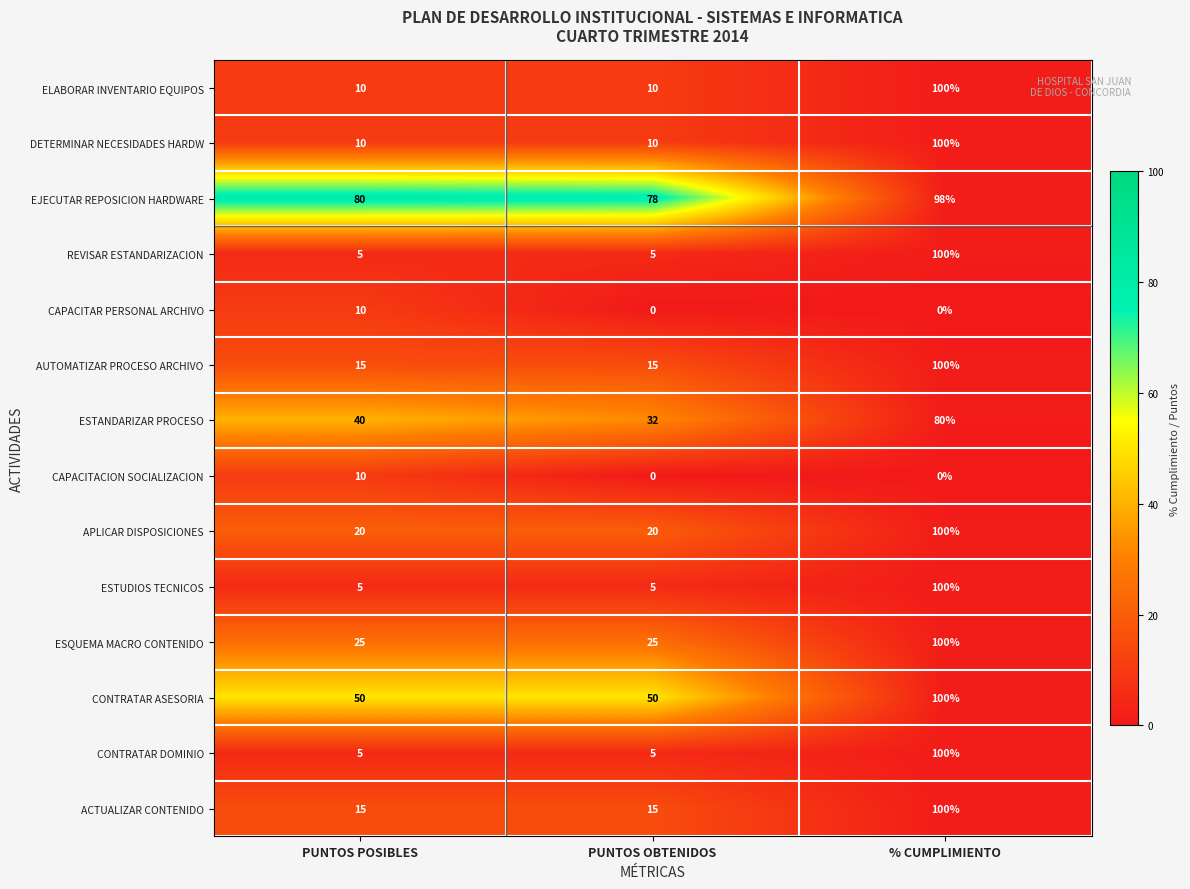

What is the maximum value for DETERMINAR NECESIDADES HARDW?

100